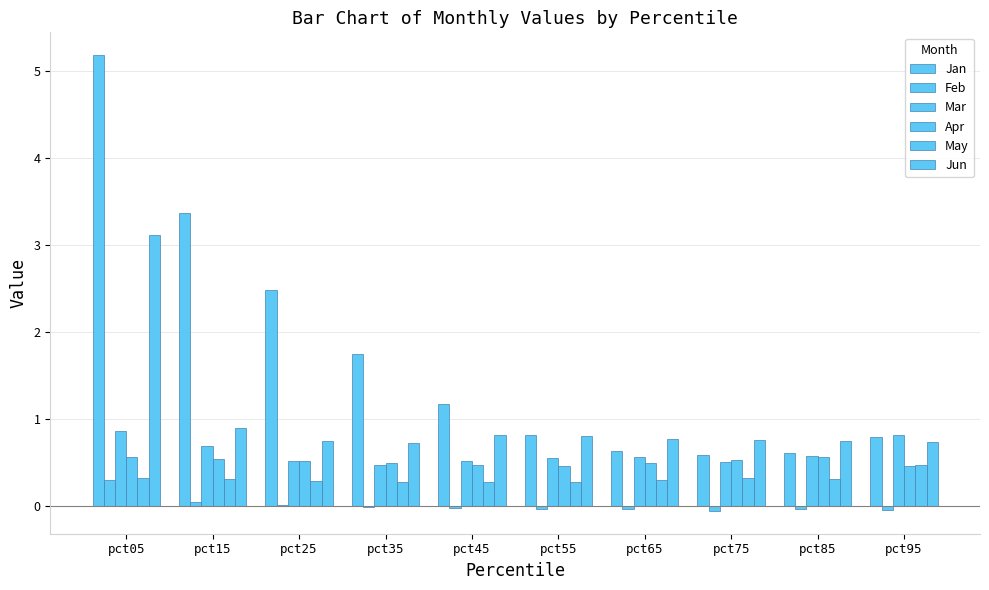

What is the sum of all Mar values?

6.1